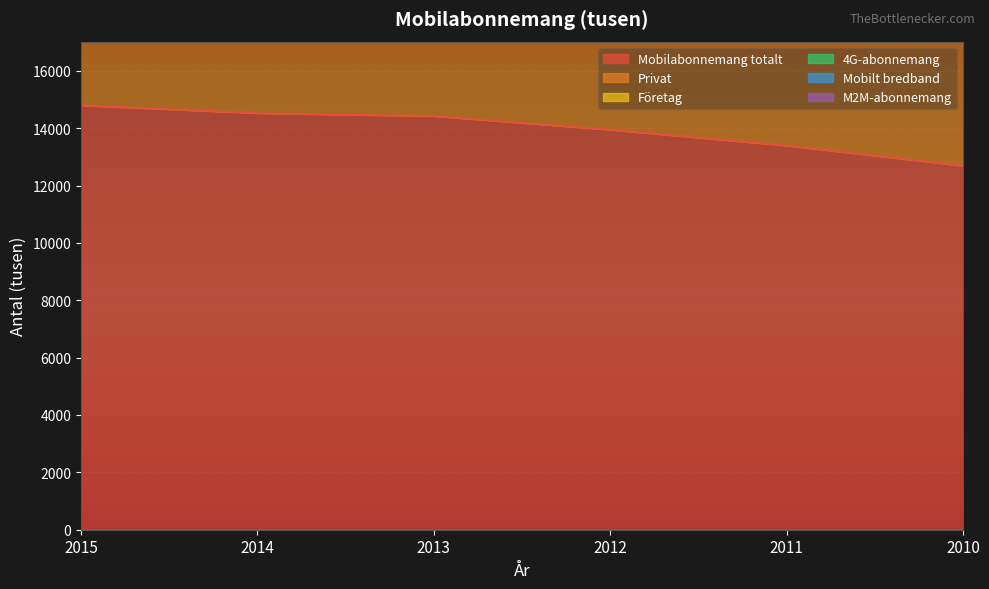

What is the difference between the M2M-abonnemang values at 2010 and 2011?

2421.4